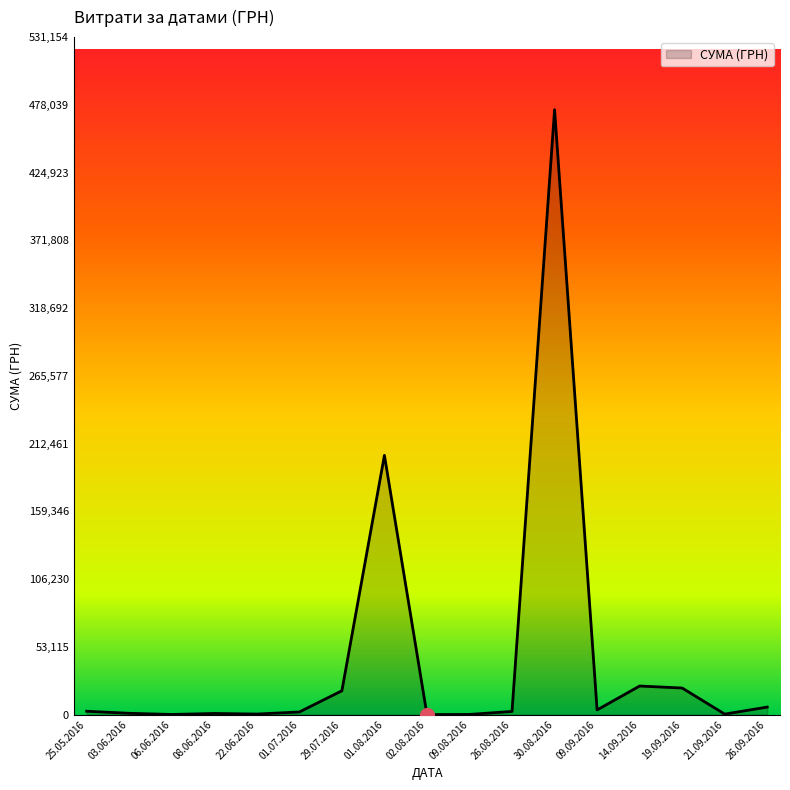

Does the chart display data point markers on the line(s)?

No